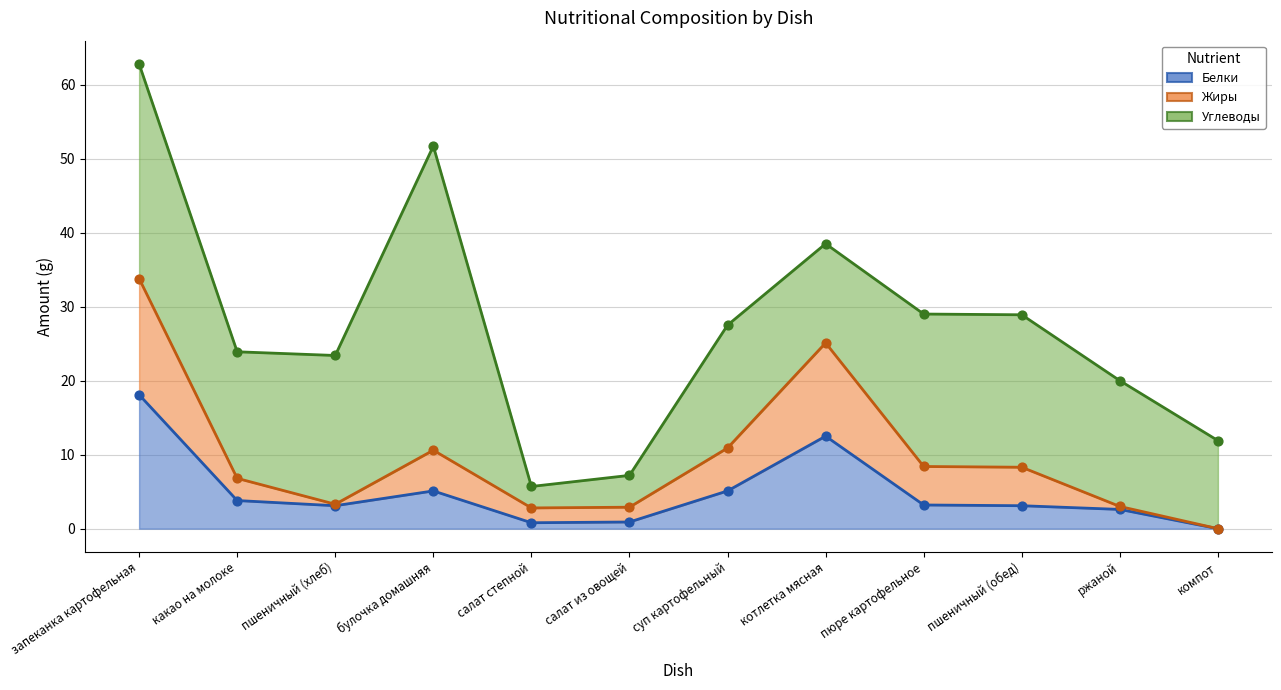

Which series has the largest Y range (max minus min)?

Углеводы (line)